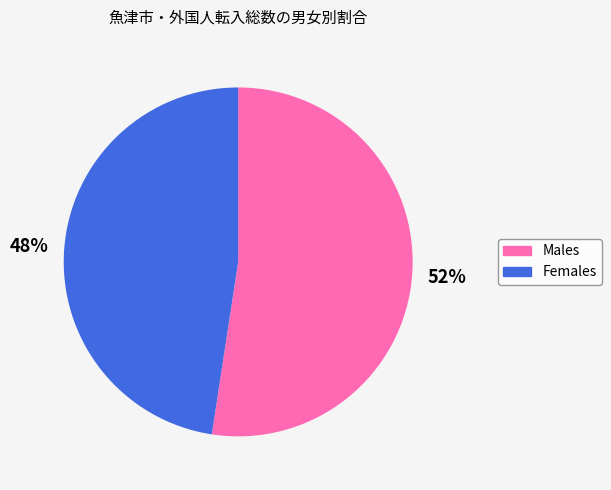

Combined, do Females and Males account for over 50%?

Yes